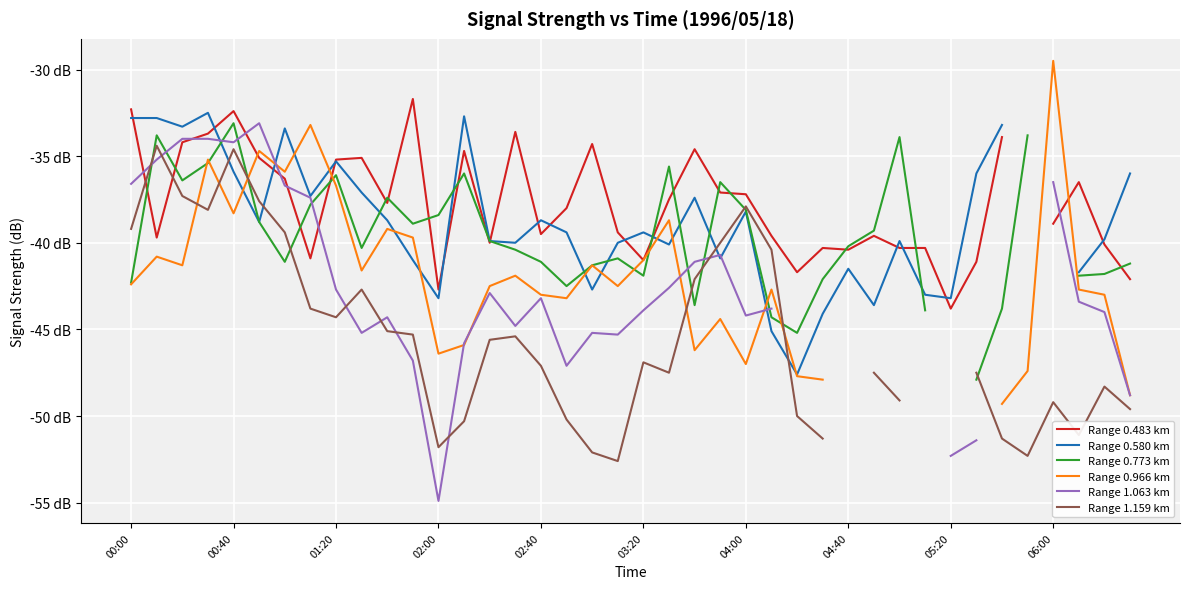

How many distinct data groups are displayed?

6